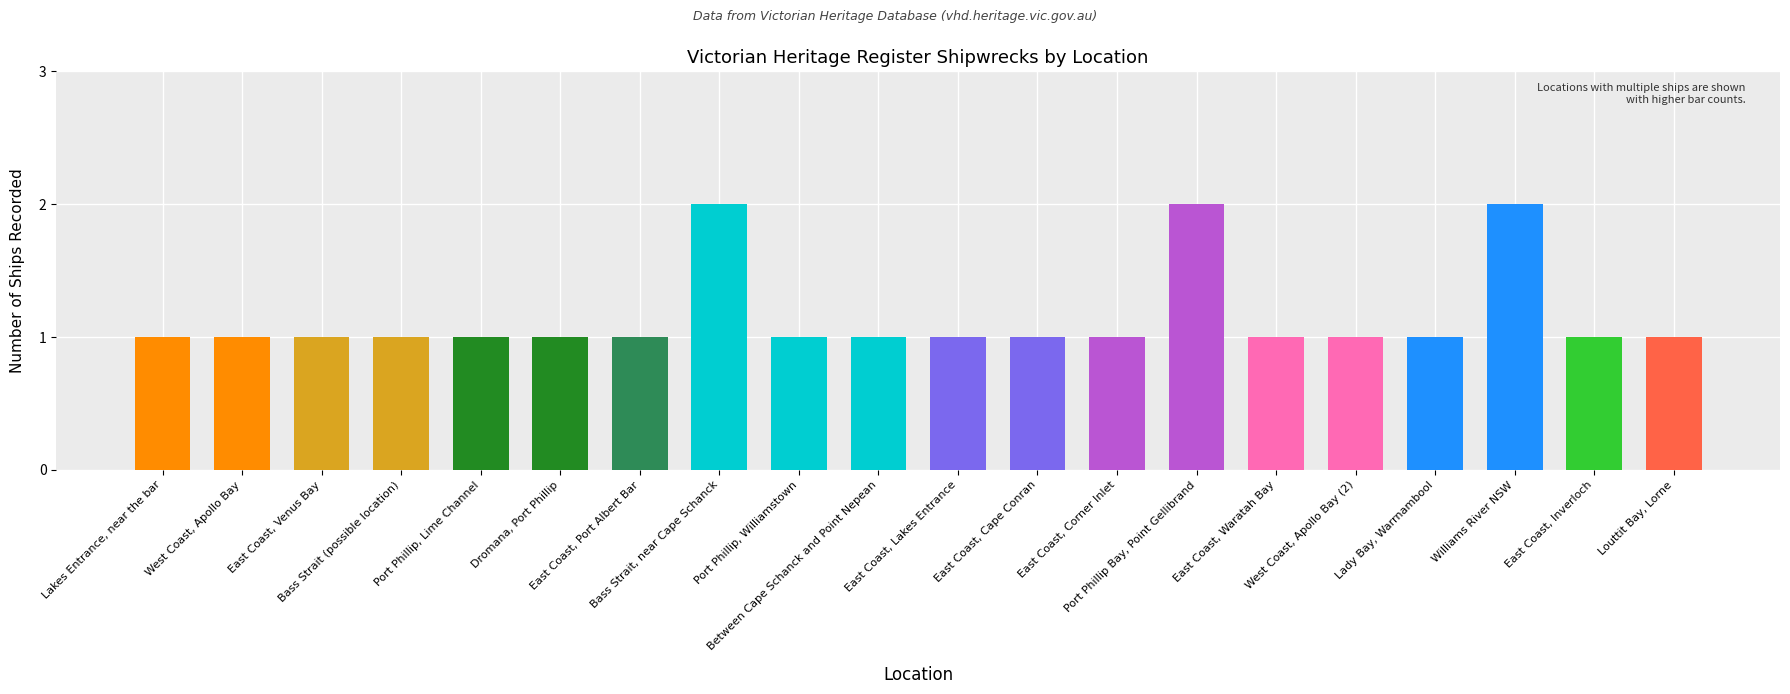

What is the average value?

1